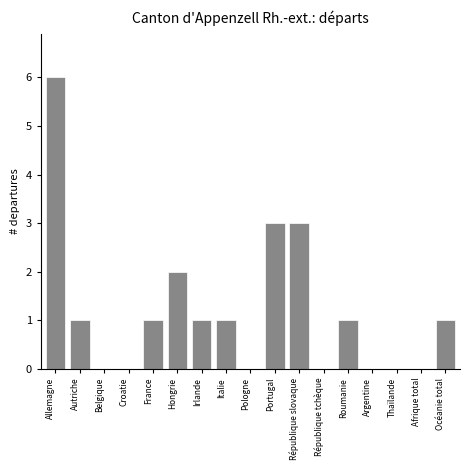

Reading right to left, list all the values displayed in this chart.

Océanie total=1	Afrique total=0	Thaïlande=0	Argentine=0	Roumanie=1	République tchèque=0	République slovaque=3	Portugal=3	Pologne=0	Italie=1	Irlande=1	Hongrie=2	France=1	Croatie=0	Belgique=0	Autriche=1	Allemagne=6